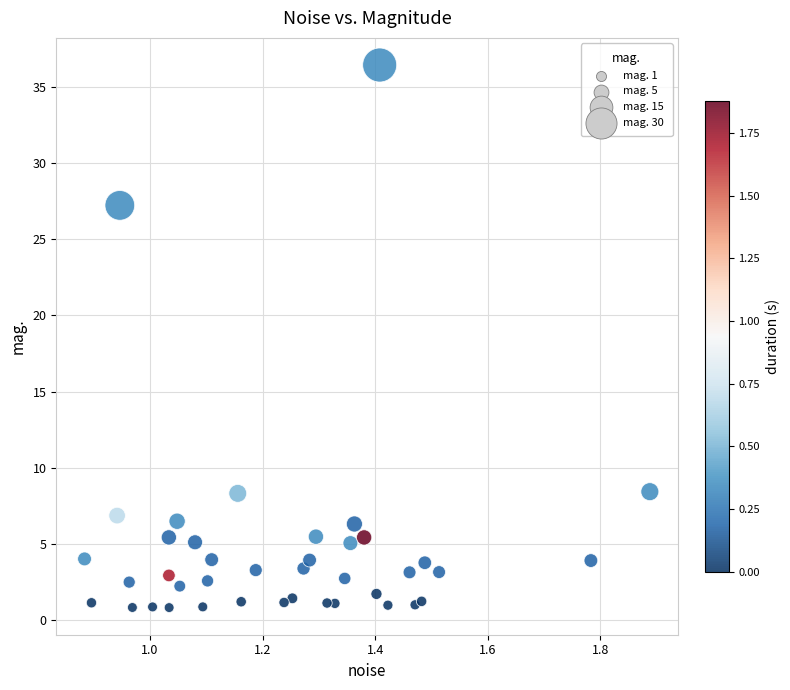

What is the range of Y values (max minus min)?

35.6